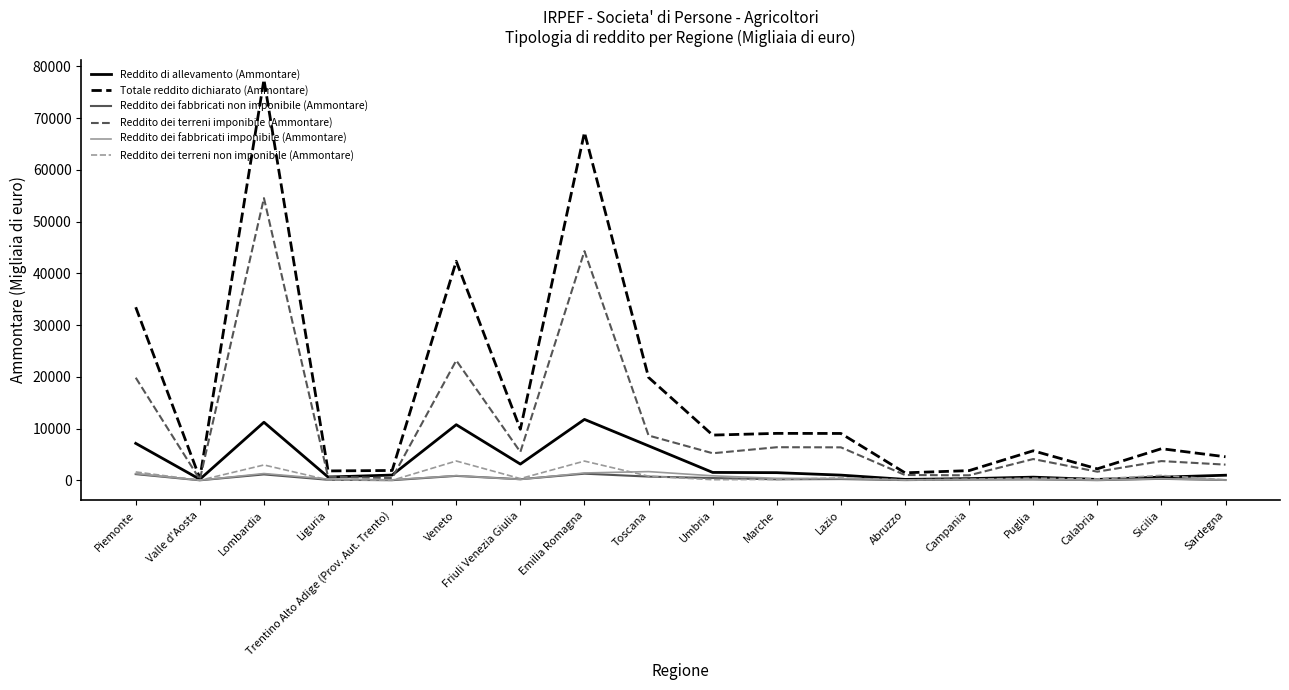

Which series has the largest range (max minus min)?

Totale reddito dichiarato (Ammontare)